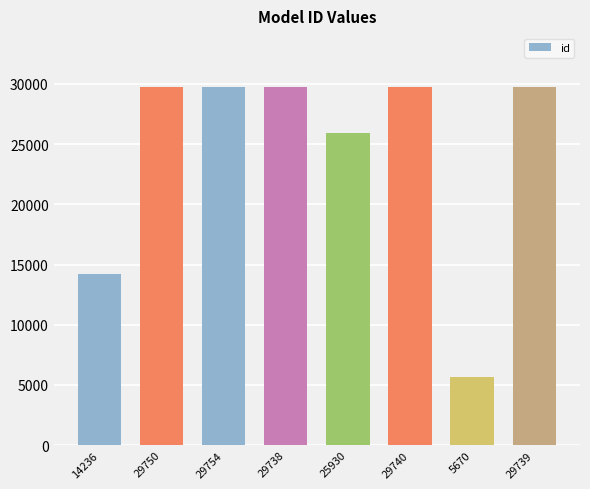

Which category has the lowest value across all series?

5670